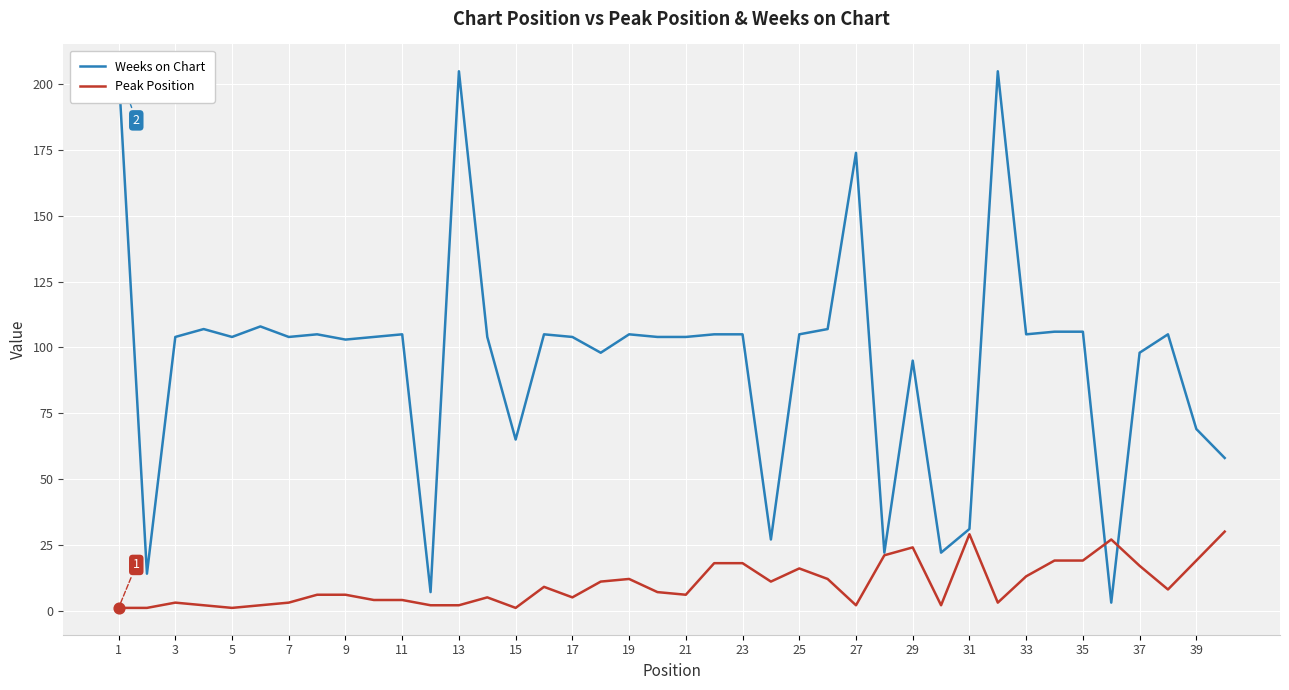

Which series has the largest total across all categories?

Weeks on Chart